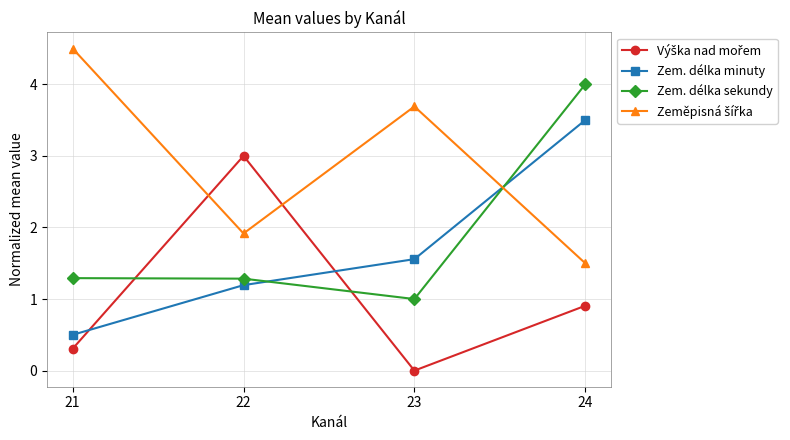

How many intersections are there between Zem. délka minuty and Zem. délka sekundy?

2